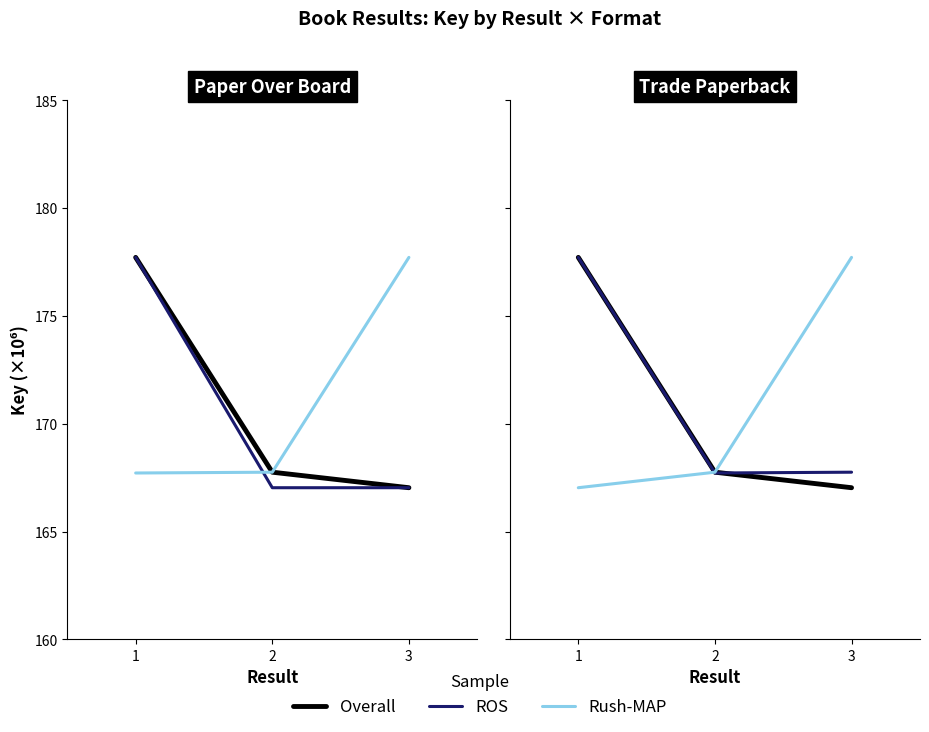

What is the value of the ROS point at the 2nd from the left?

167.7